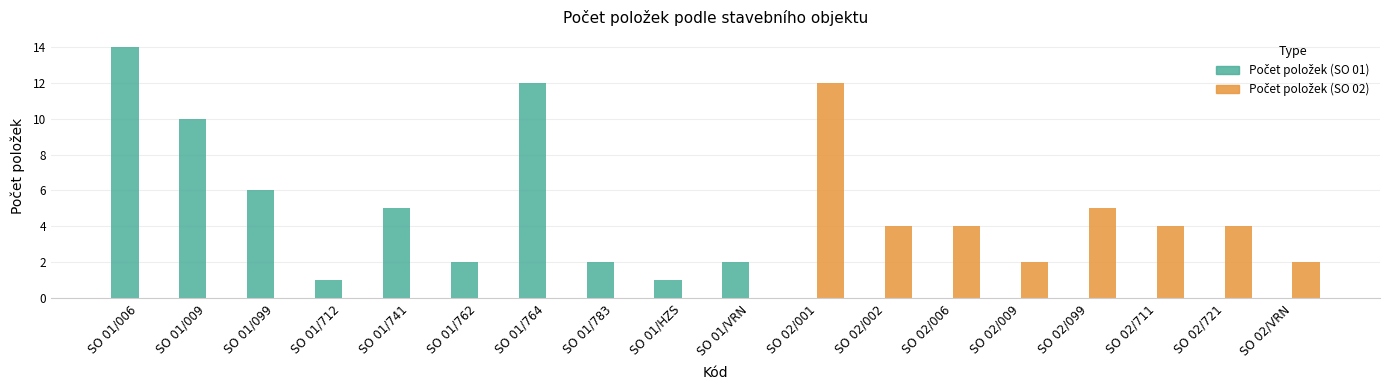

At which category does the chart reach its peak across all series?

SO 01/006